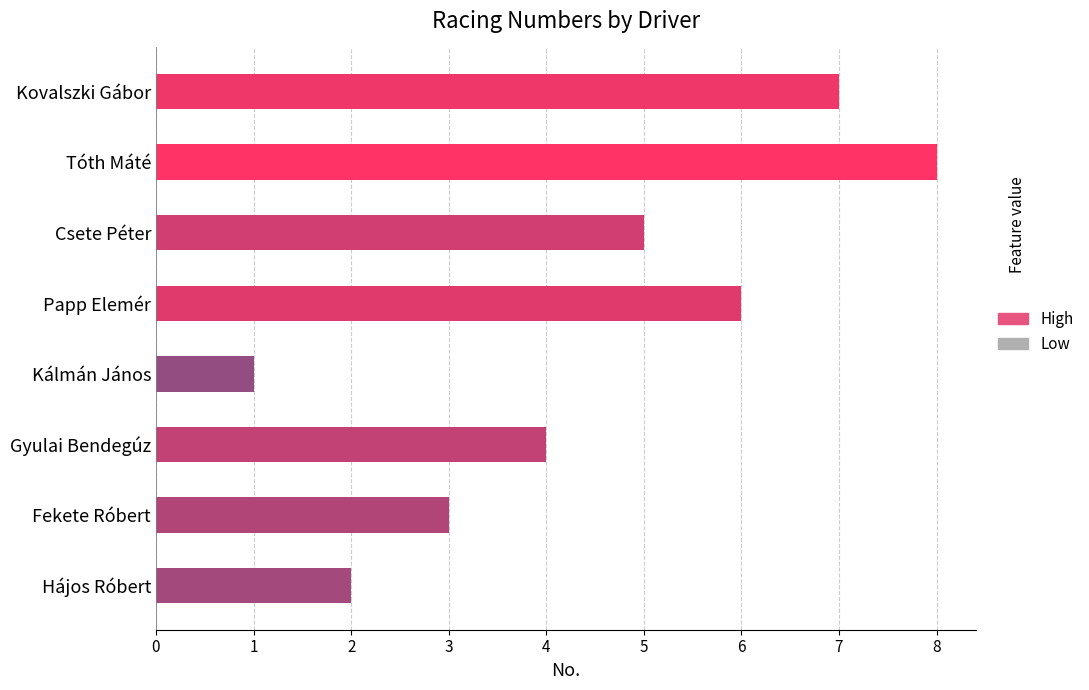

List the labels in order of value, largest first.

Tóth Máté, Kovalszki Gábor, Papp Elemér, Csete Péter, Gyulai Bendegúz, Fekete Róbert, Hájos Róbert, Kálmán János